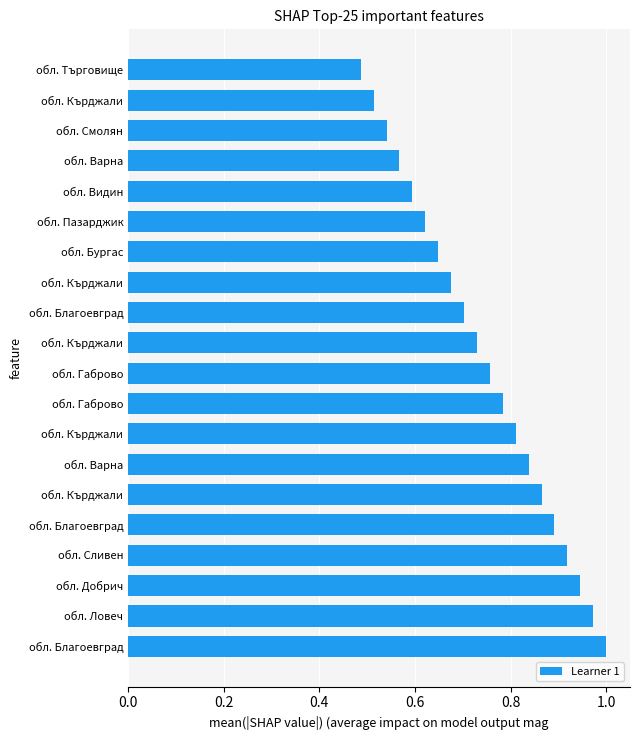

Does the chart contain any negative values?

No